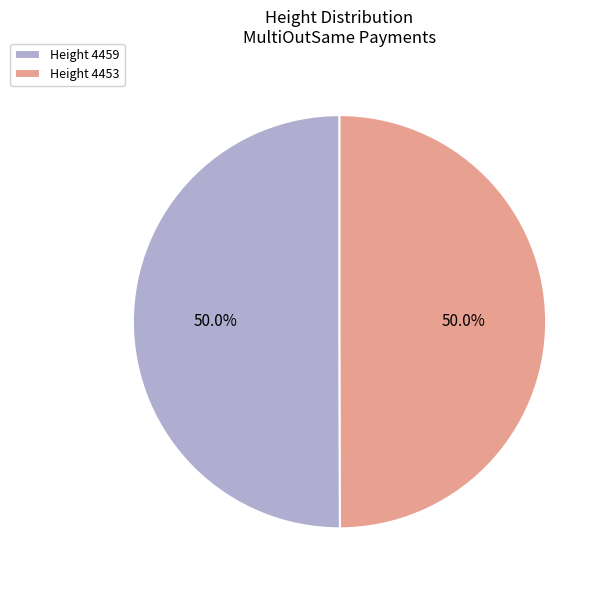

Approximately how many times larger is the value at Height 4453 compared to Height 4459?

1.0